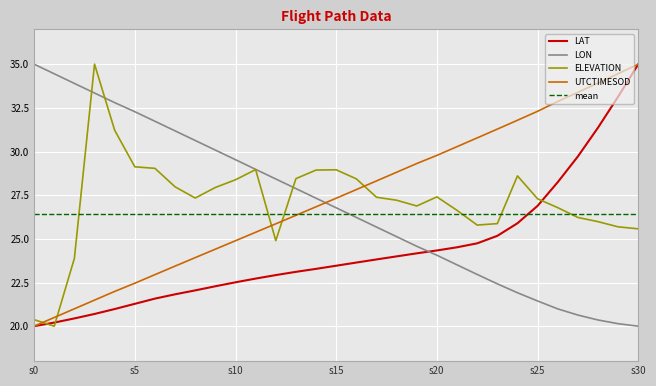

How many intersections are there between LON and LAT?

1